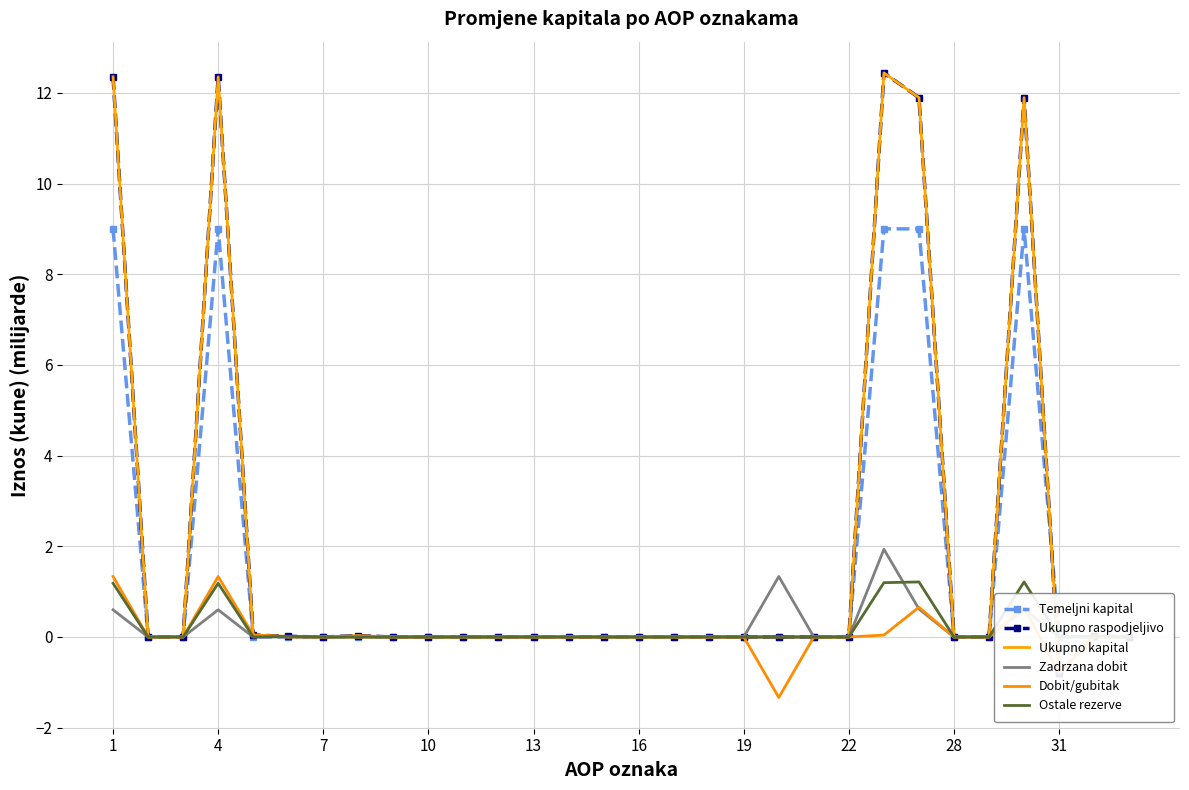

What is the maximum value for Dobit/gubitak?

1.3